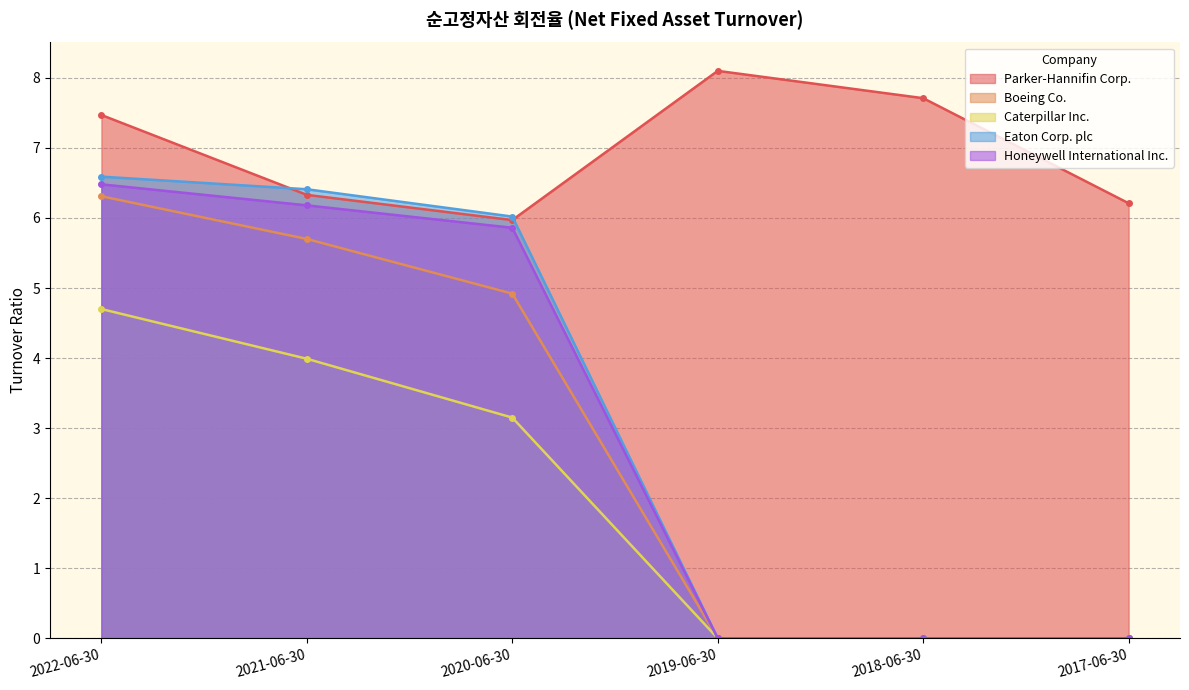

What is the average value of the Caterpillar Inc. series?

2.0